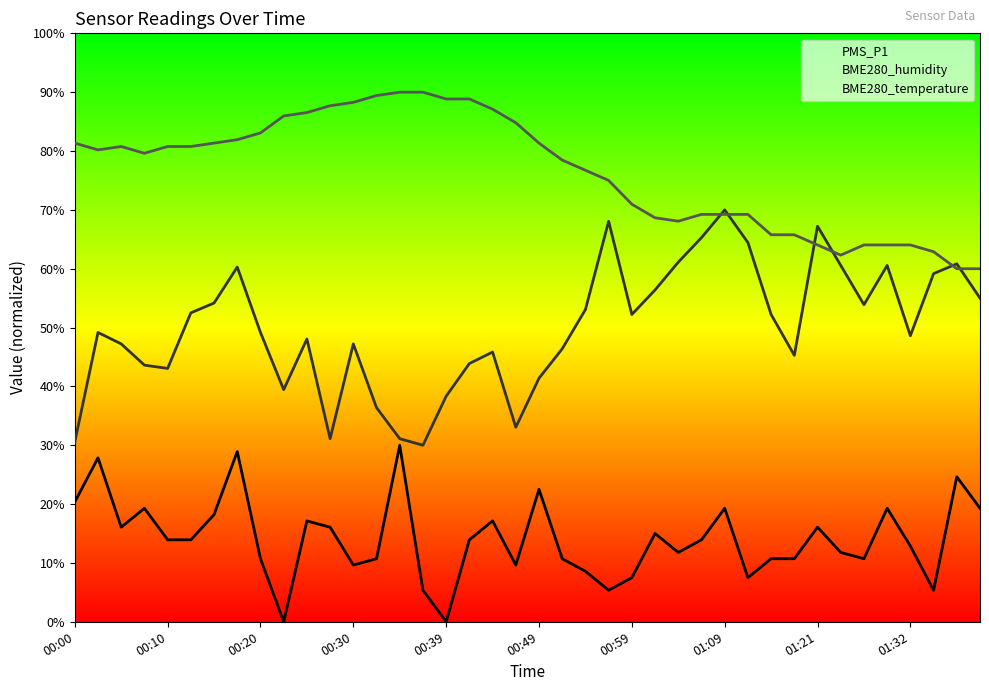

True or false: PMS_P1 and BME280_temperature intersect in this chart.

False